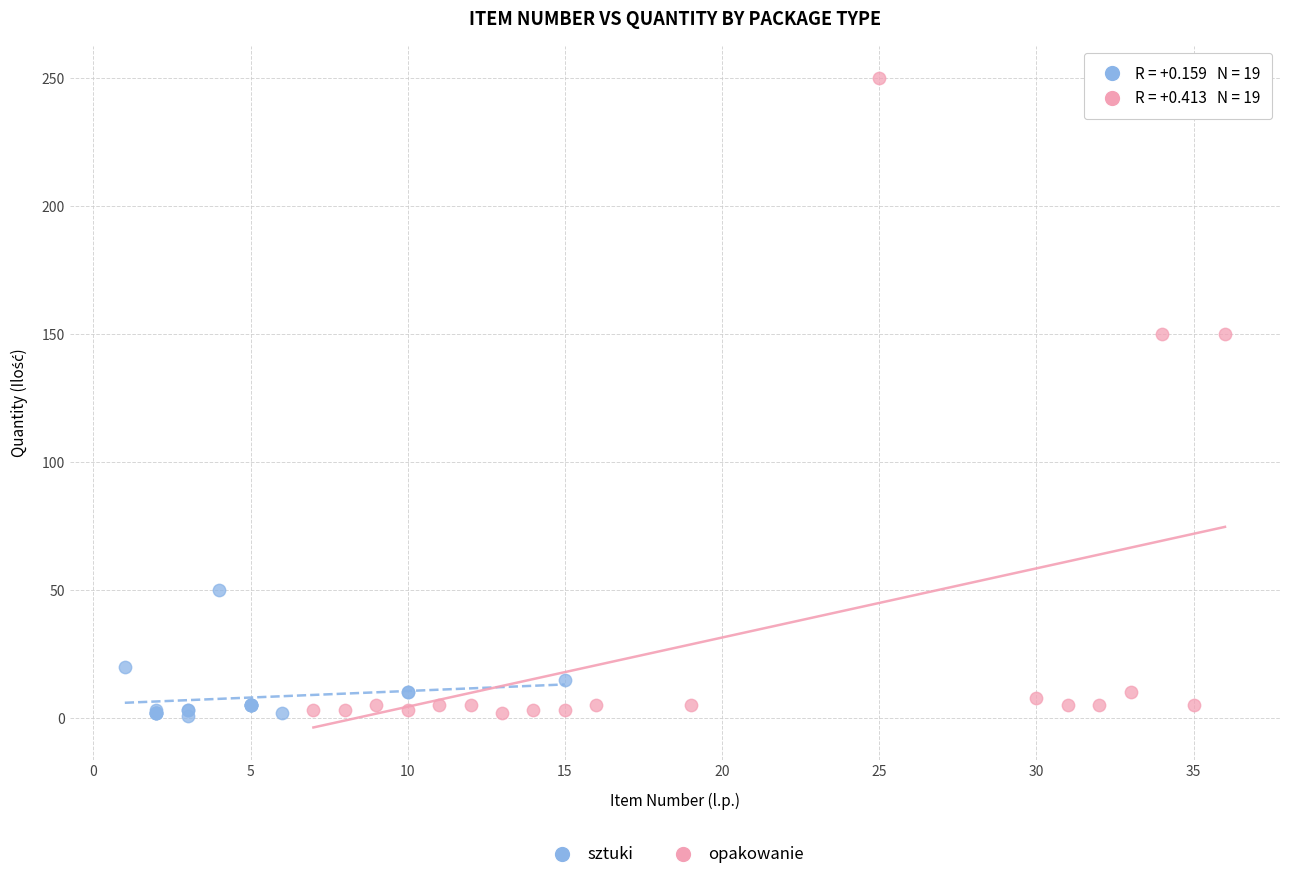

Which series has the largest Y range (max minus min)?

opakowanie